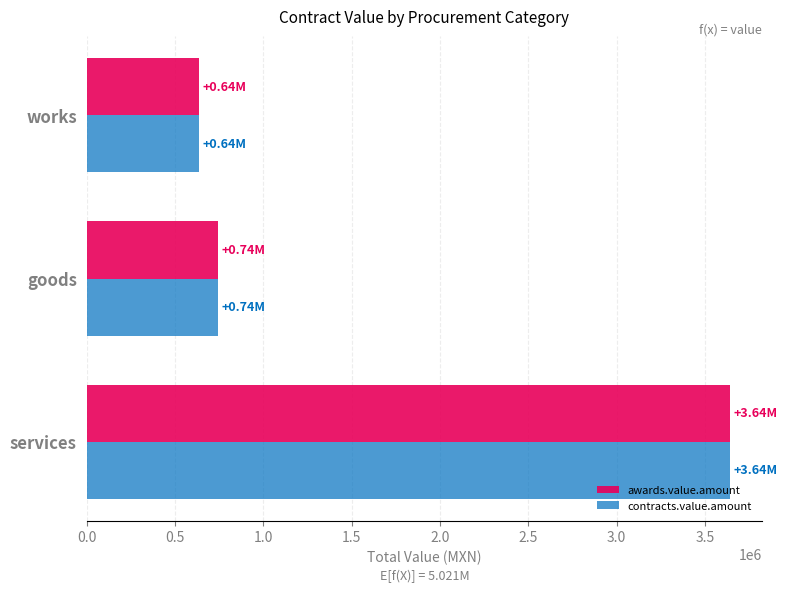

What is the difference between the second highest and minimum values in the contracts.value.amount series?

104481.1